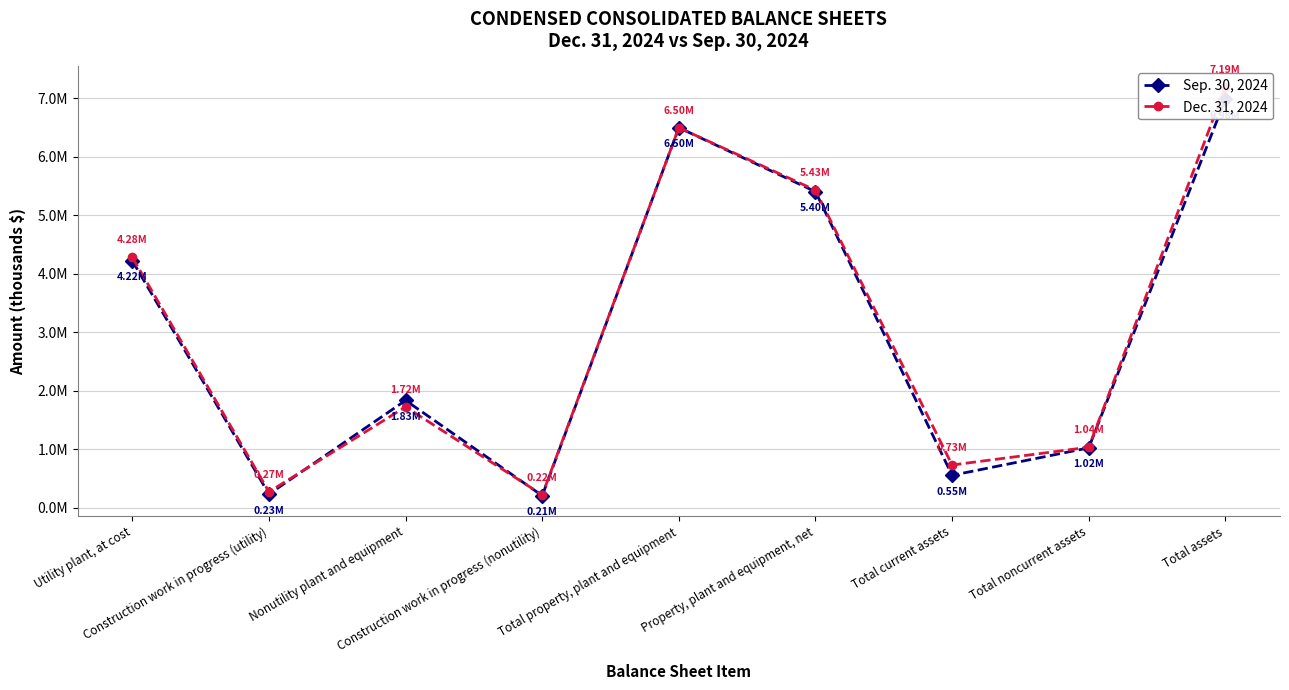

How many lines are shown in the chart?

2